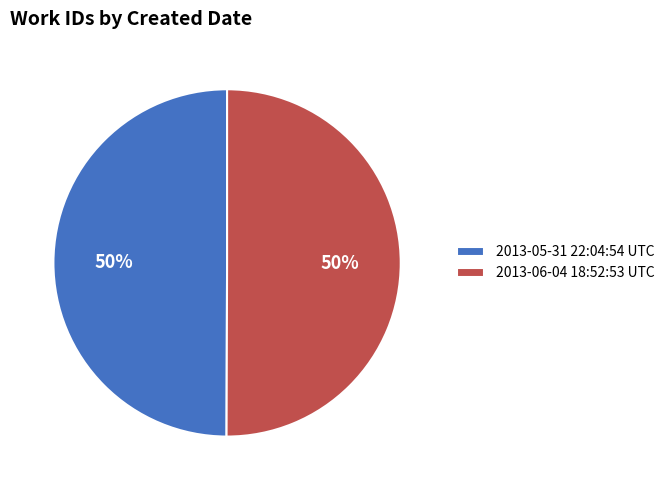

Combined, do 2013-06-04 18:52:53 UTC and 2013-05-31 22:04:54 UTC account for over 50%?

Yes